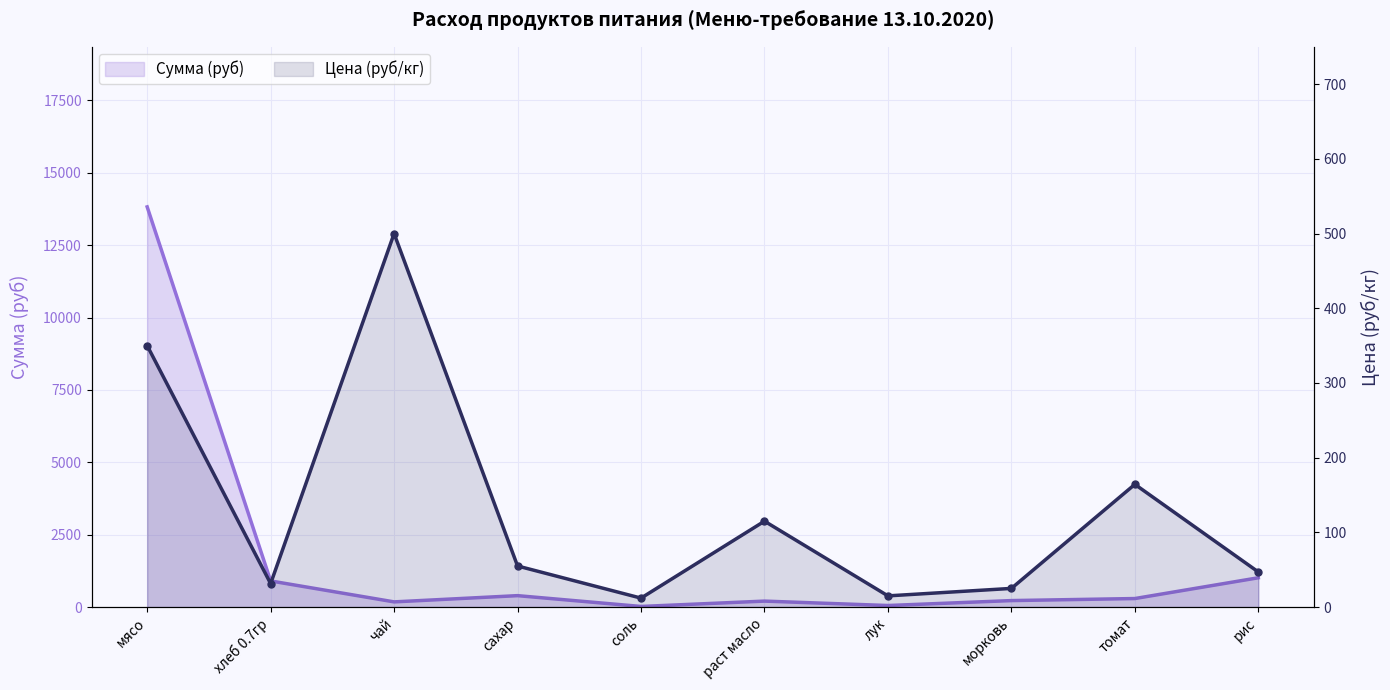

What is the difference between the maximum and minimum values in the Сумма (руб) series?

13800.0